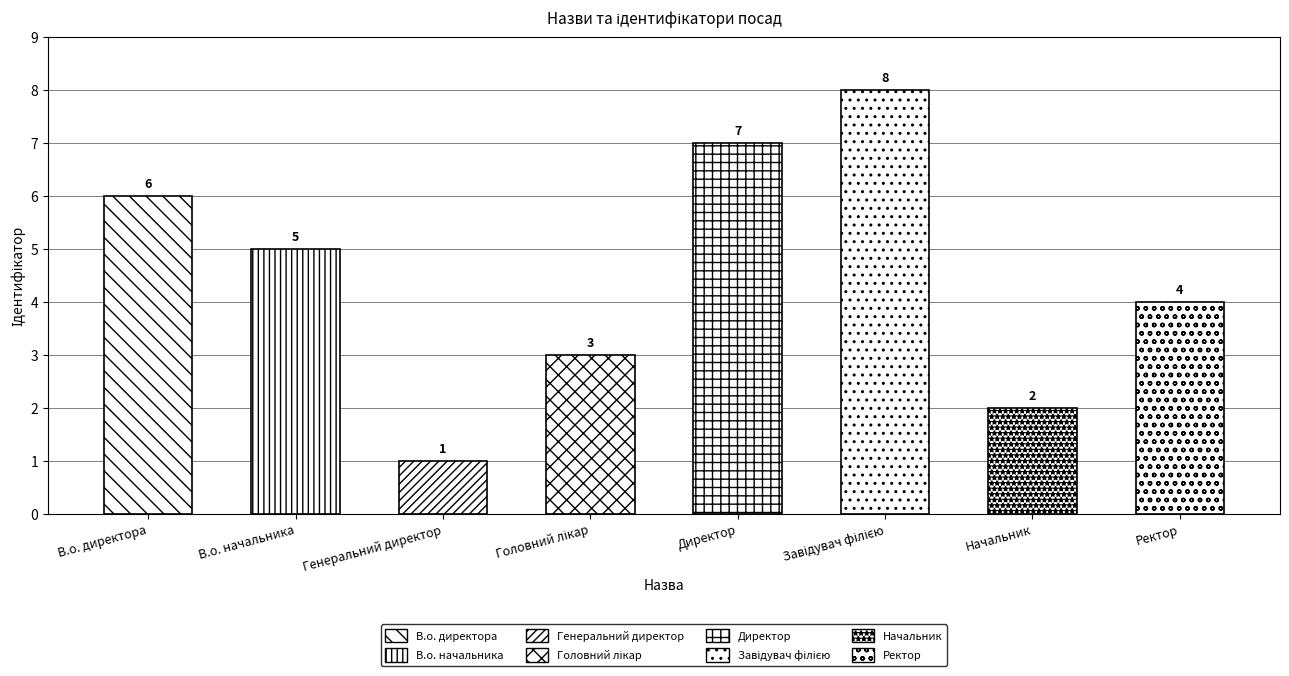

Reading right to left, list all the values displayed in this chart.

Ректор=4	Начальник=2	Завідувач філією=8	Директор=7	Головний лікар=3	Генеральний директор=1	В.о. начальника=5	В.о. директора=6